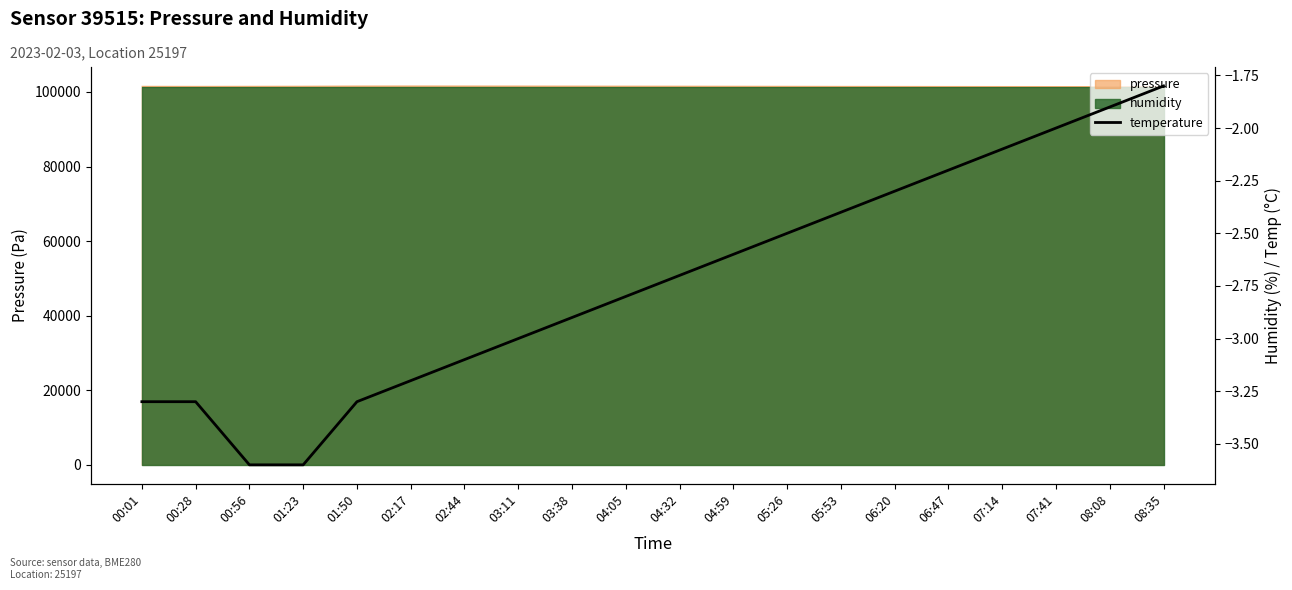

Reading left to right, extract all data points from this chart.

00:01=-3.3	00:28=-3.3	00:56=-3.6	01:23=-3.6	01:50=-3.3	02:17=-3.2	02:44=-3.1	03:11=-3.0	03:38=-2.9	04:05=-2.8	04:32=-2.7	04:59=-2.6	05:26=-2.5	05:53=-2.4	06:20=-2.3	06:47=-2.2	07:14=-2.1	07:41=-2.0	08:08=-1.9	08:35=-1.8